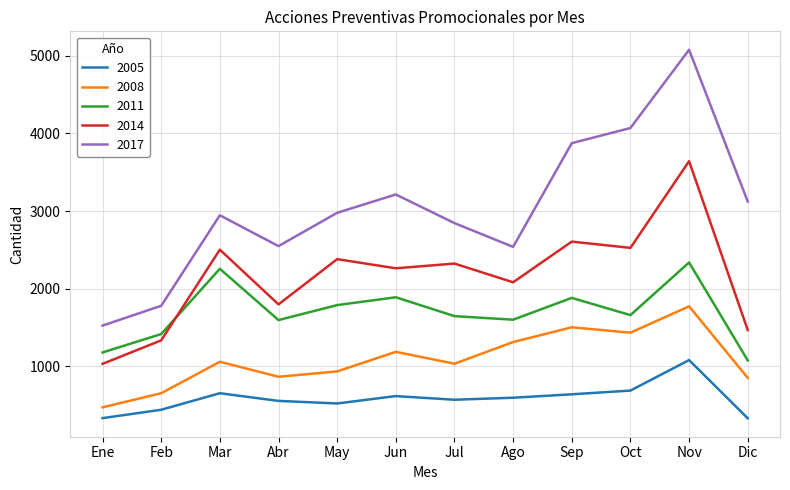

What is the greatest value displayed?

5078